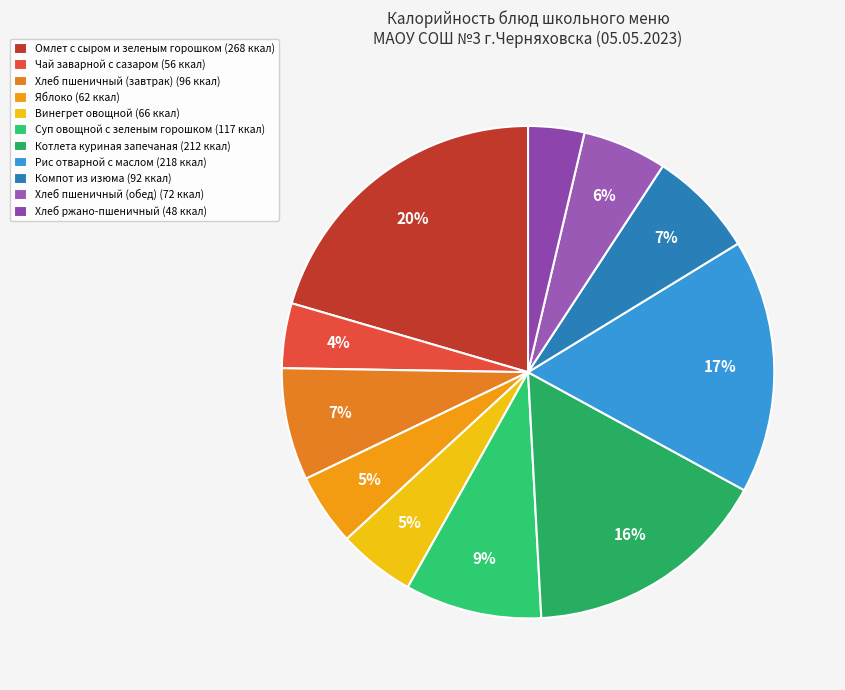

Is it true that Чай заварной с сазаром is 4% of the pie?

True